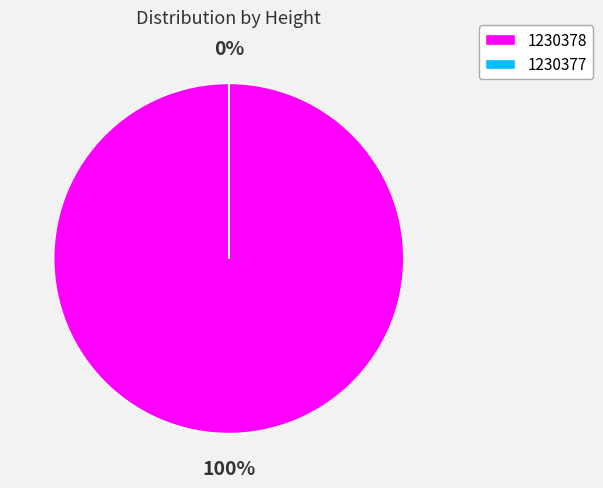

What is the smallest slice in the pie chart?

1230377